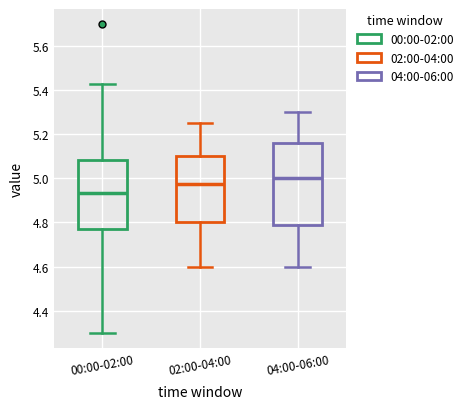

Which box is the tallest, from its lower edge to its upper edge?

04:00-06:00